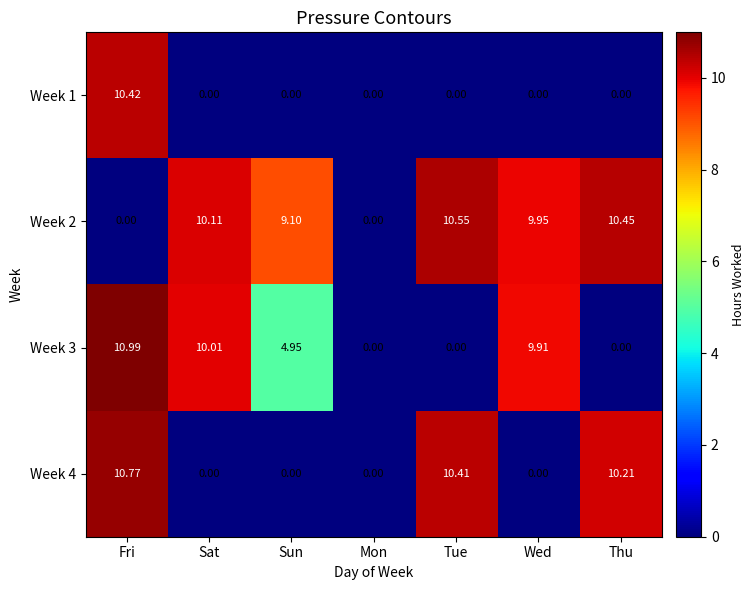

Between Sun and Wed, which series saw the biggest shift?

Week 3